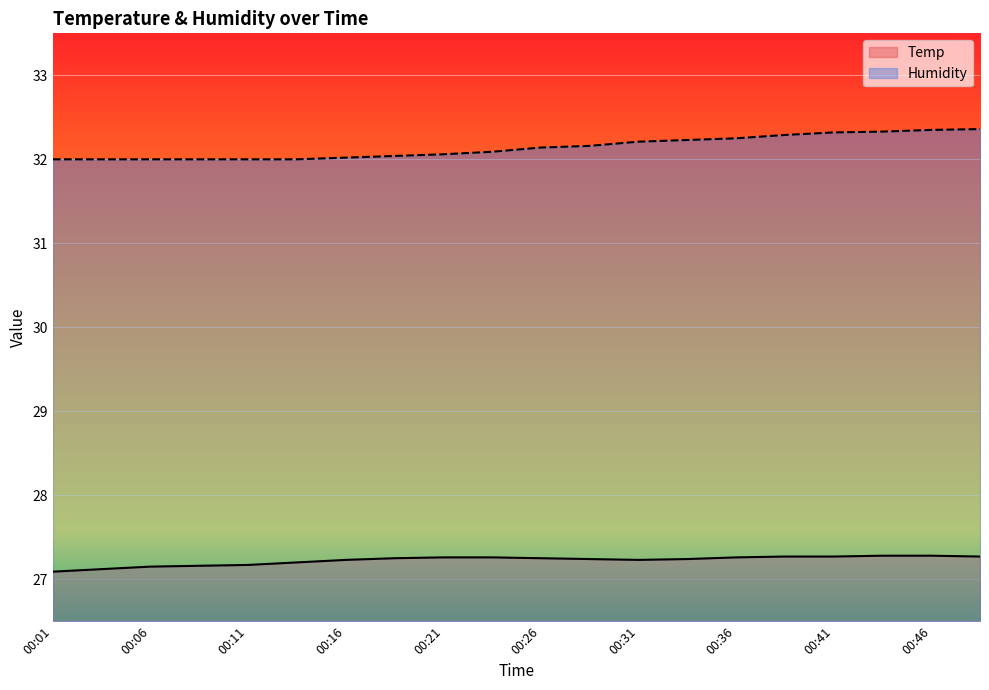

What value does the Humidity series have at 00:34?

32.2